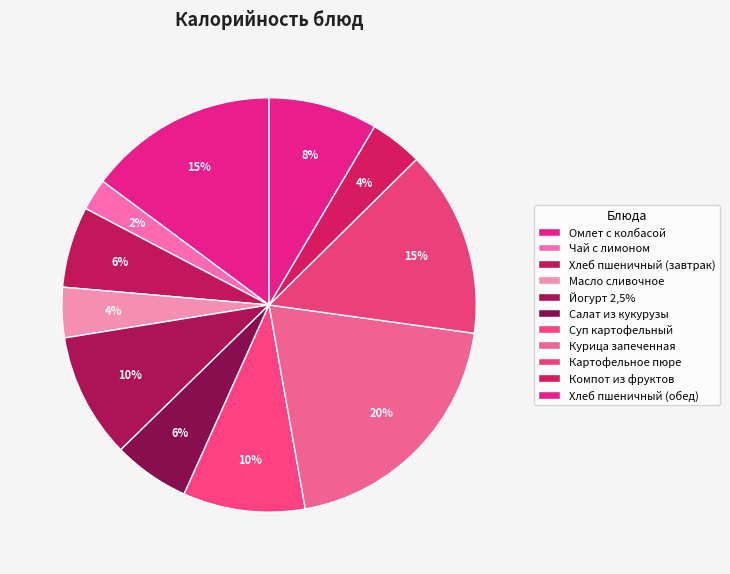

What percentage is the Масло сливочное slice, to the nearest percent?

4%